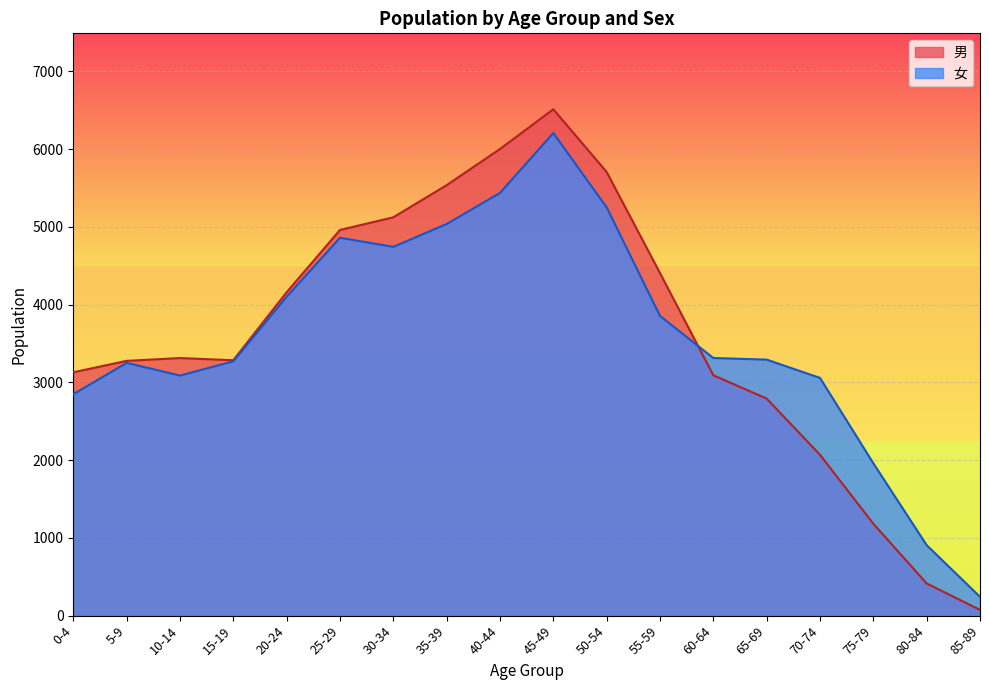

Which has a higher value, 15-19 or 55-59?

55-59